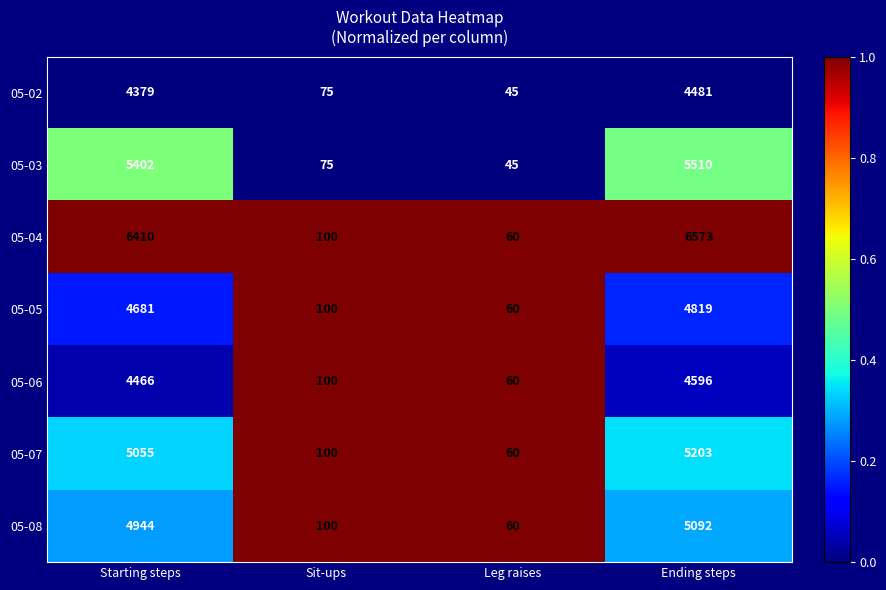

Where is 05-04 nearest to the value 3316?

Starting steps